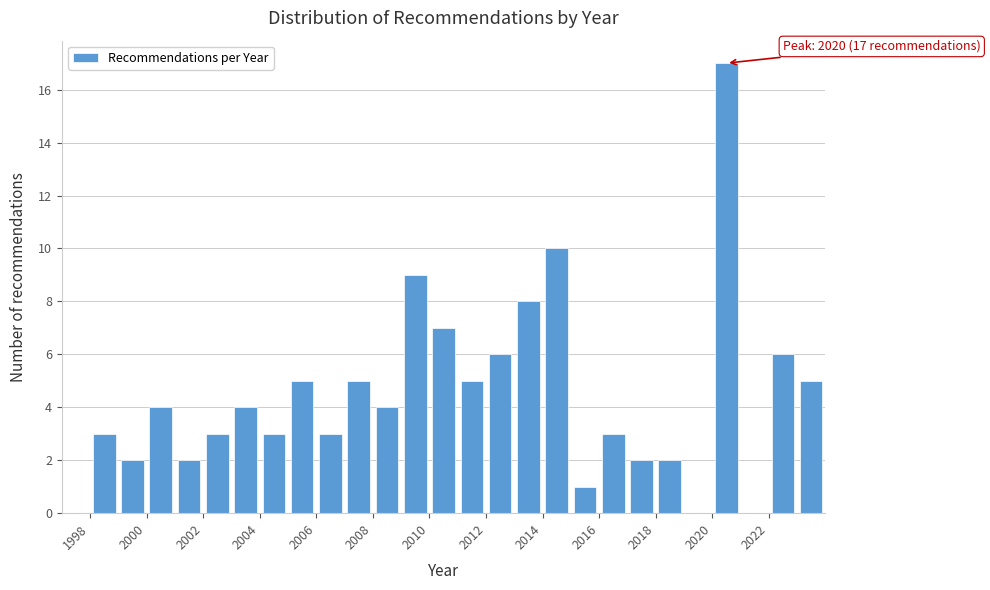

Over which range of the x-axis is the bar tallest?

2020 to 2021